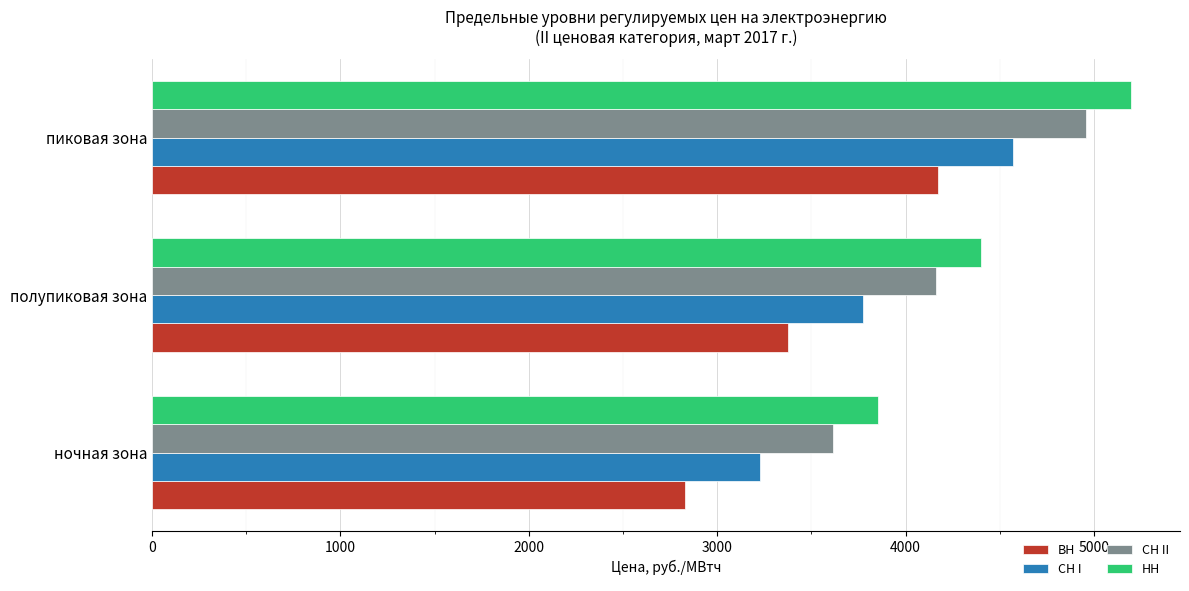

At which label does СН II reach its peak?

пиковая зона